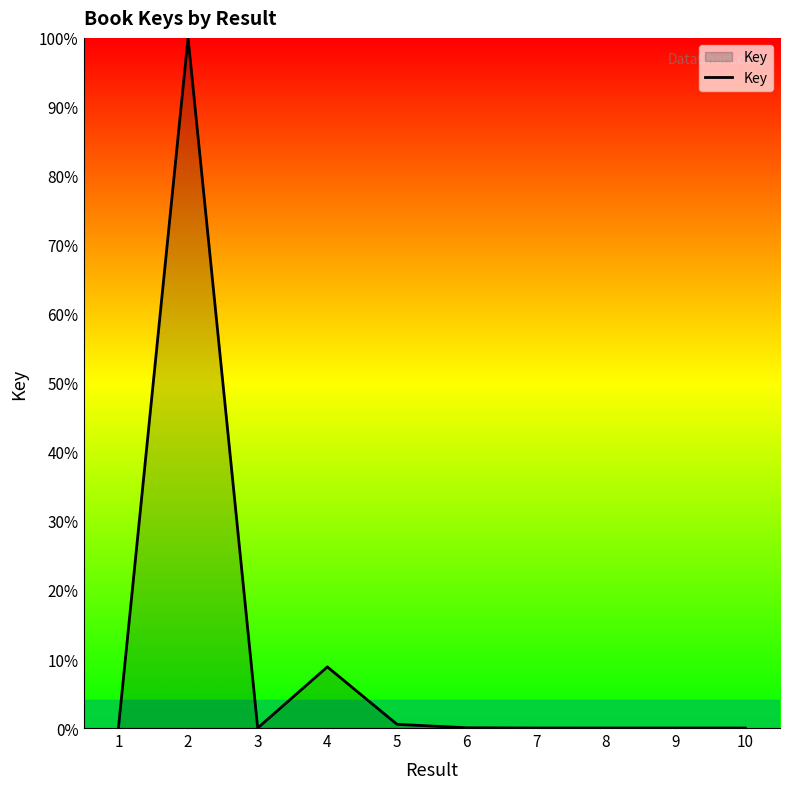

Does the chart display data point markers on the line(s)?

No